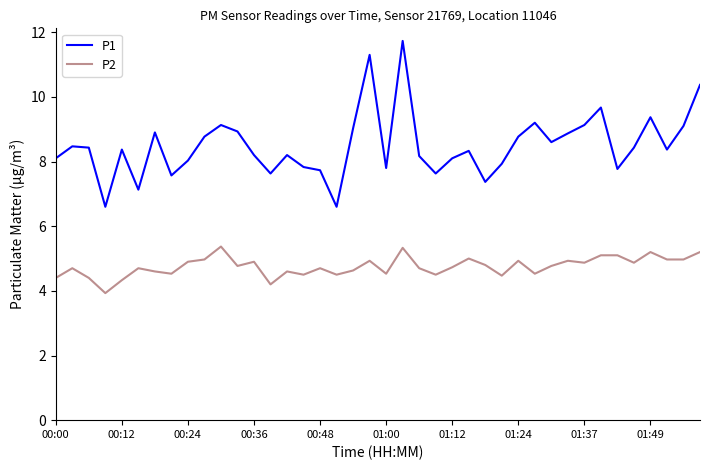

True or false: P1 has more than 1 interior local peaks.

True